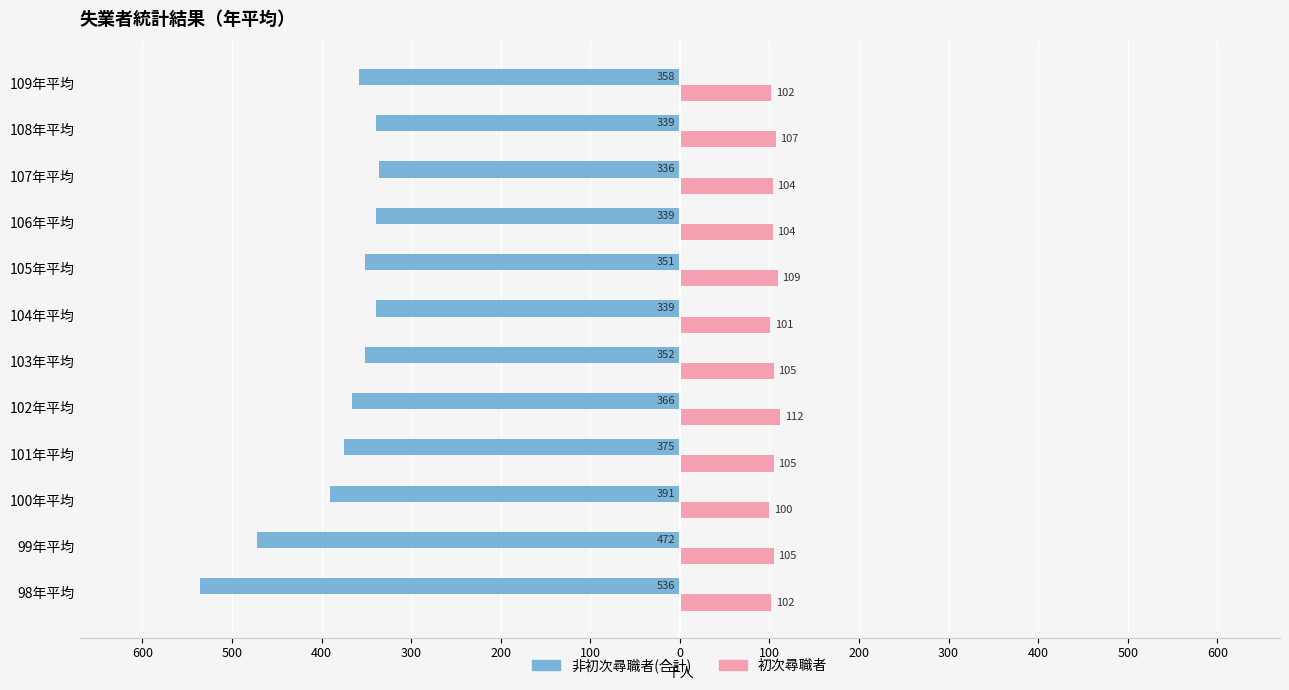

What are all the series names shown in the legend?

非初次尋職者(合計), 初次尋職者